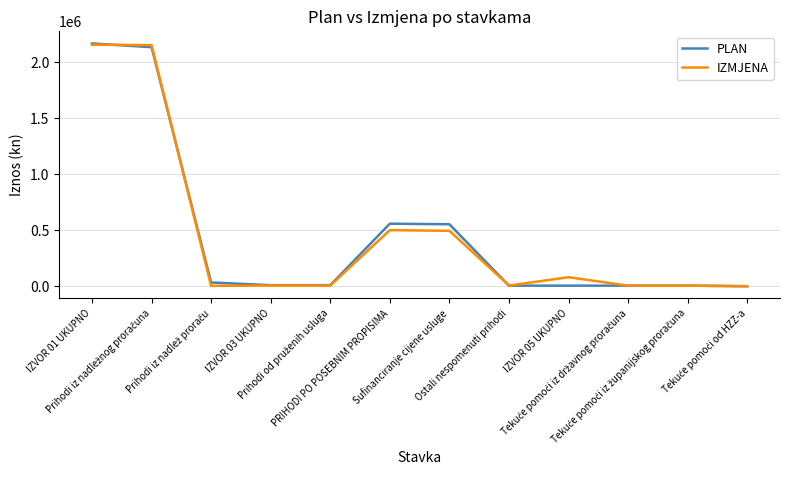

What is the maximum value shown in the chart?

2169500